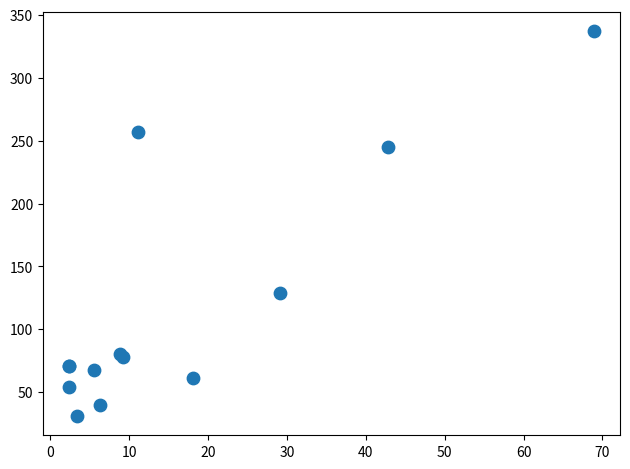

What Y value in the scatter plot is closest to 184?

129